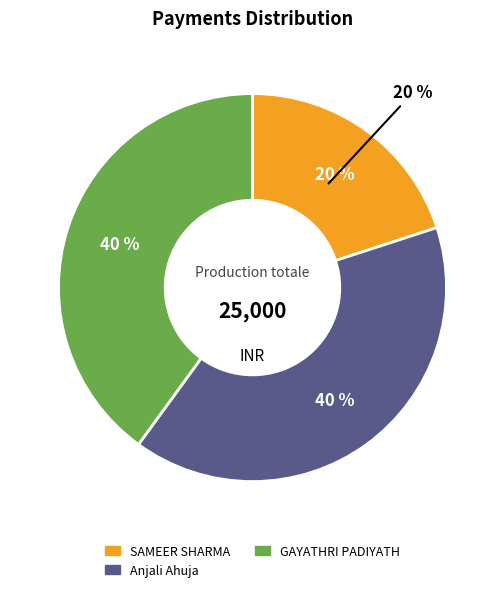

To the nearest percent, what is the difference between the largest and smallest slice percentages?

20%